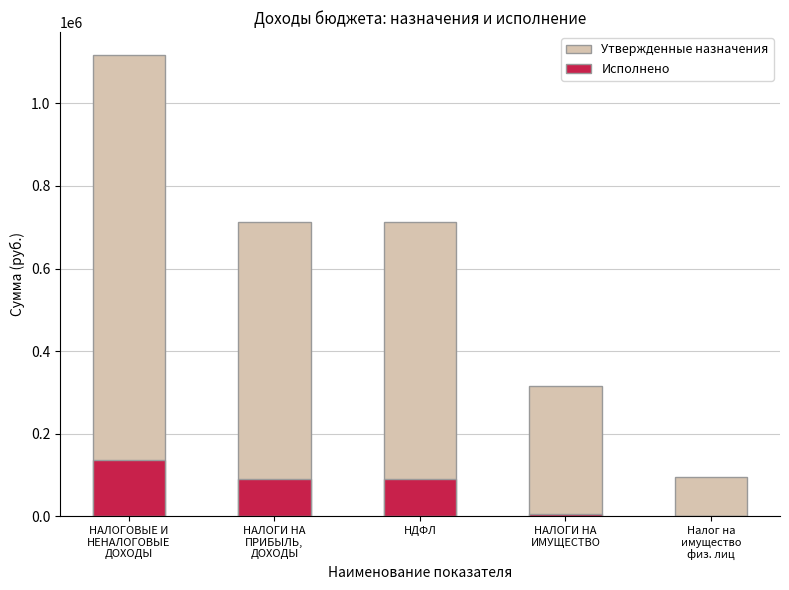

What is the approximate value of Исполнено at НДФЛ?

89596.8